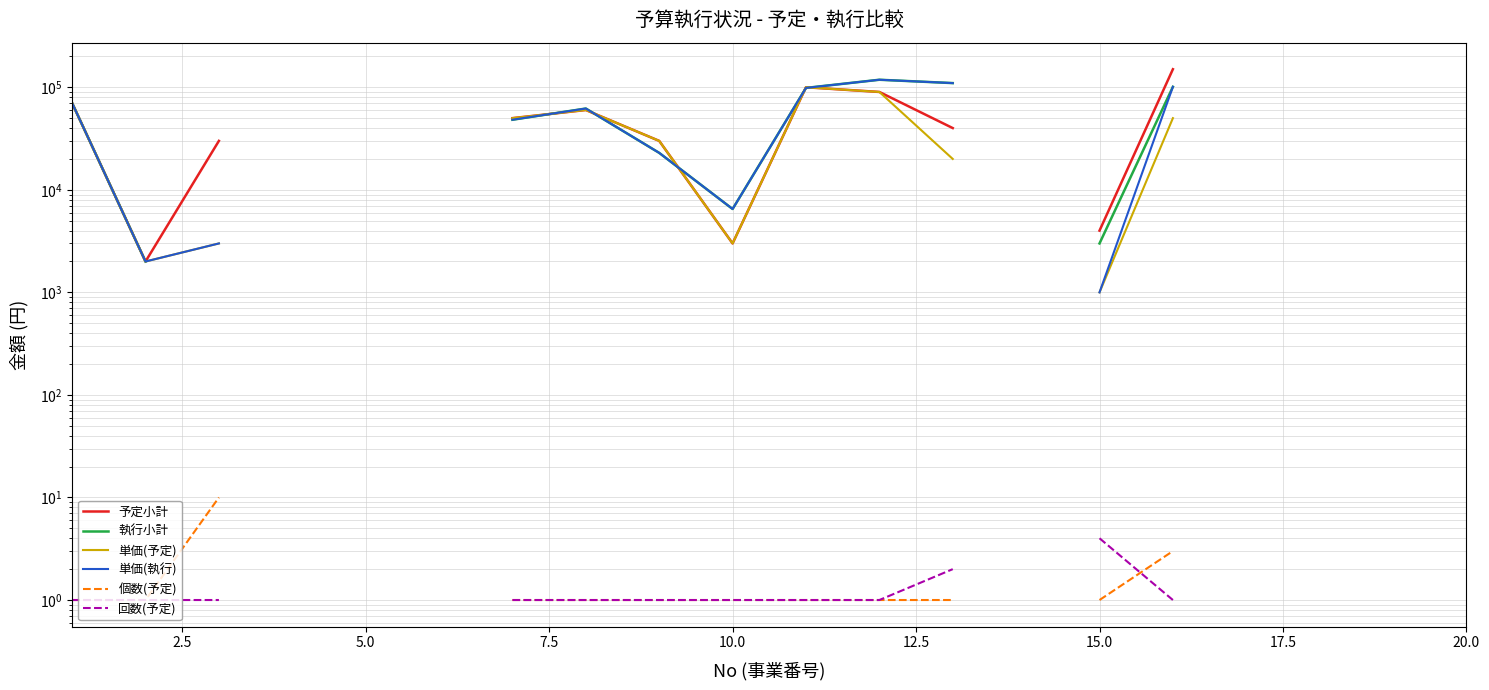

What is the sum of the 執行小計 values at 2.5 and 9?

8500.0